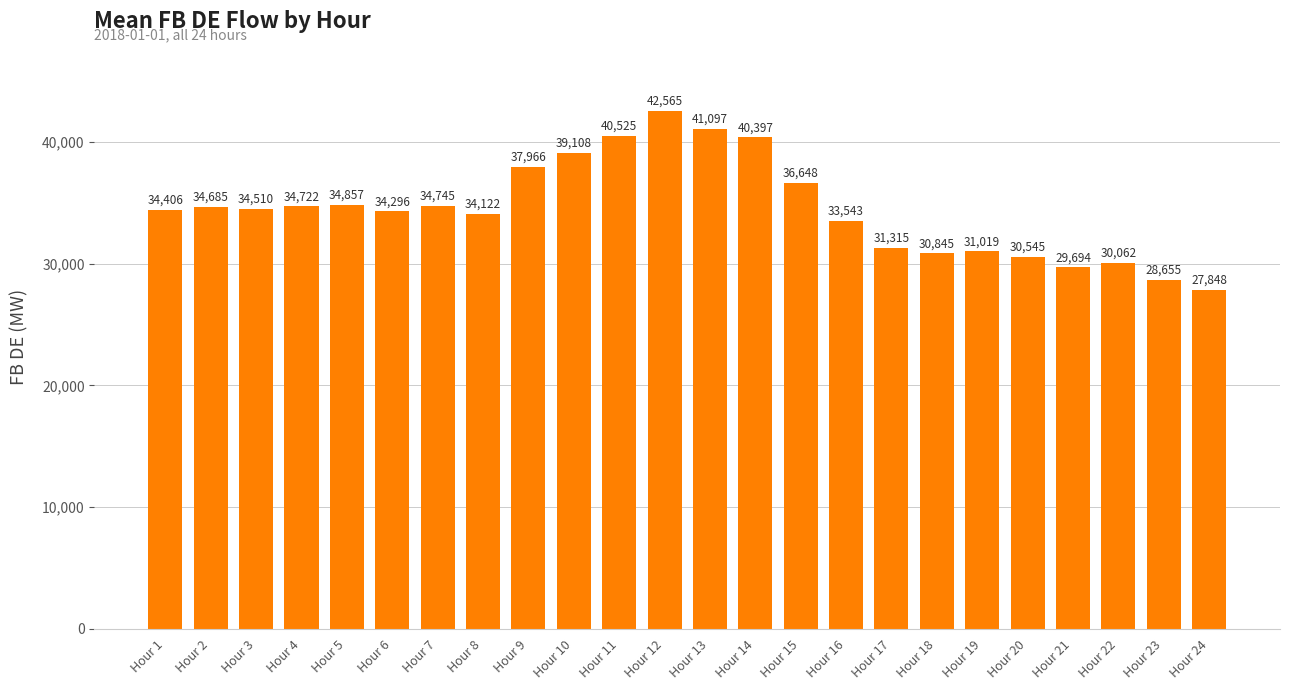

True or false: the data shows 10631.6 at Hour 11.

False